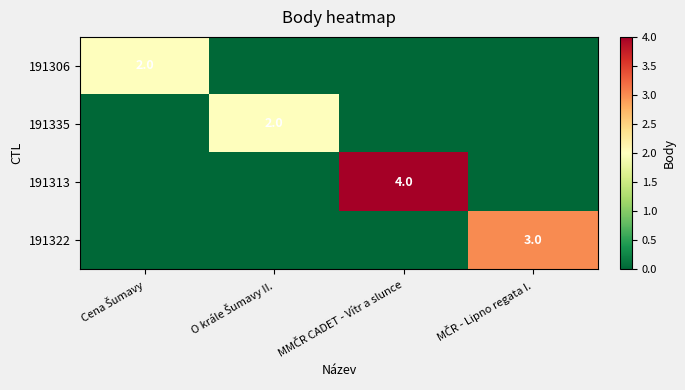

How many values in the 191313 series exceed 0?

1